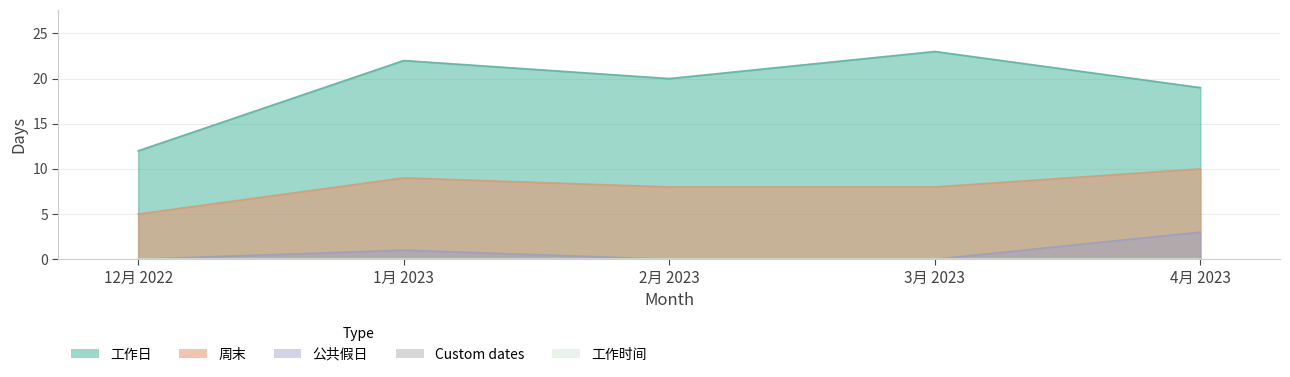

How many lines are shown in the chart?

3